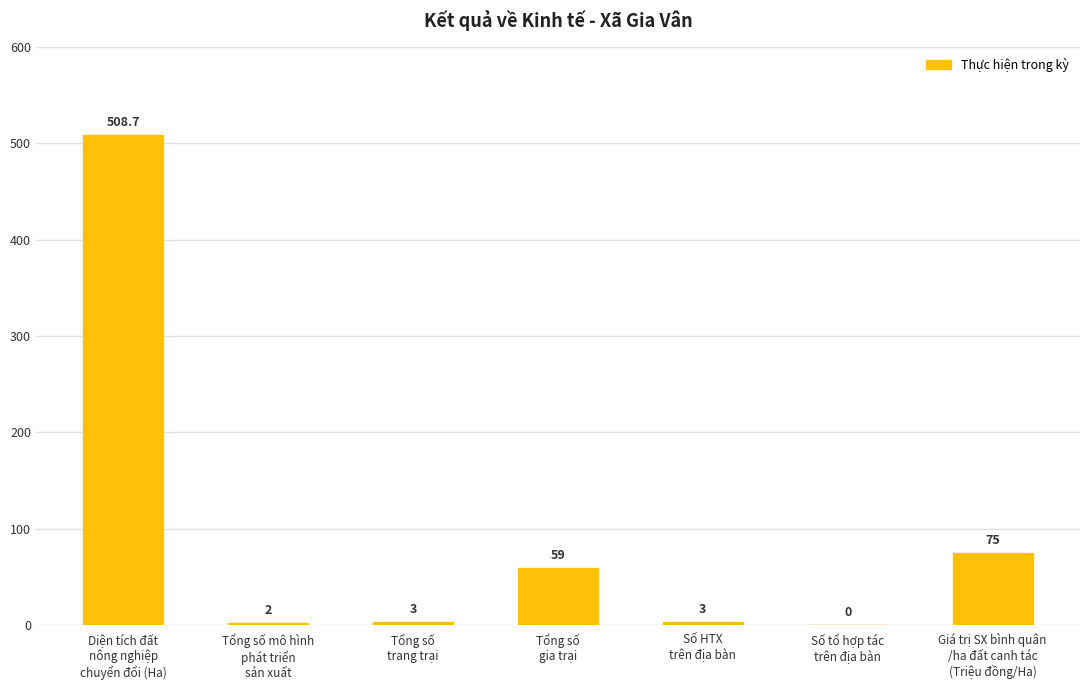

What is the maximum value shown in the chart?

508.7